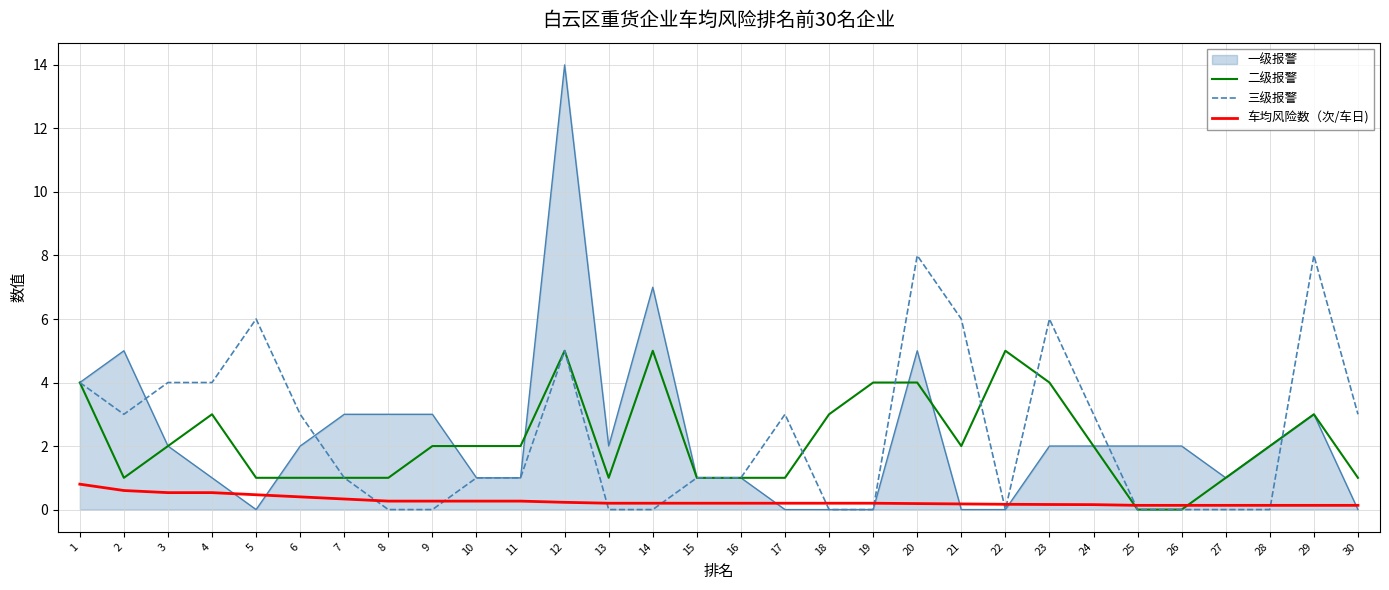

Is it true that 车均风险数（次/车日) equals 0.2 at 13?

True